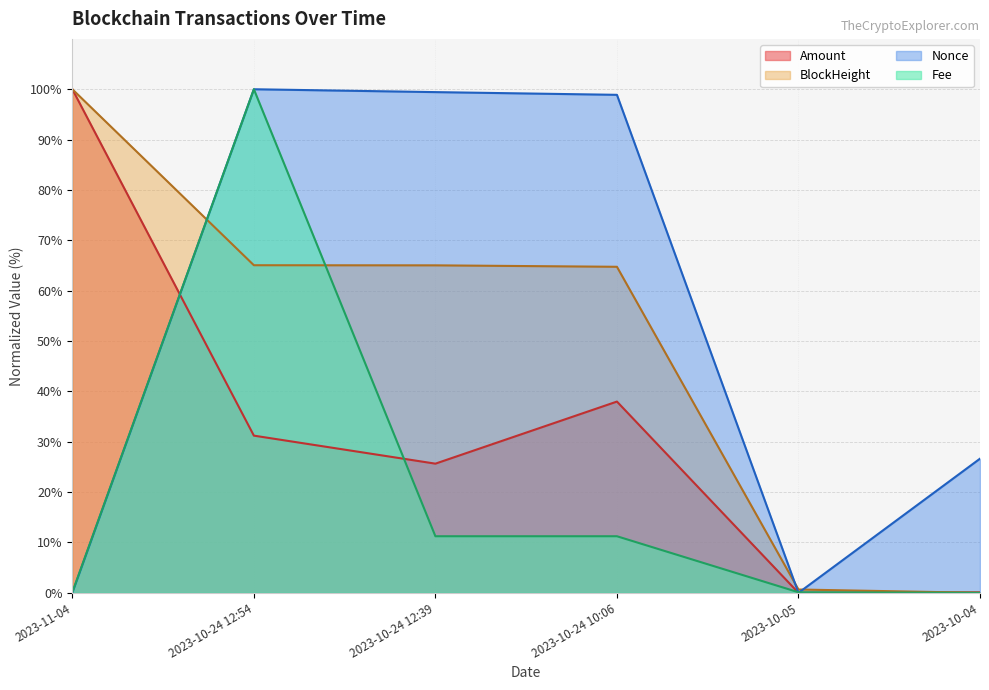

At how many categories does at least one series exceed 99?

3